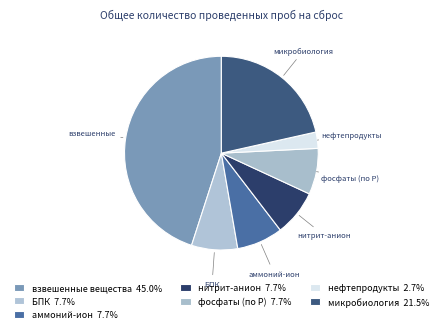

Which category has the smallest portion of the pie?

нефтепродукты